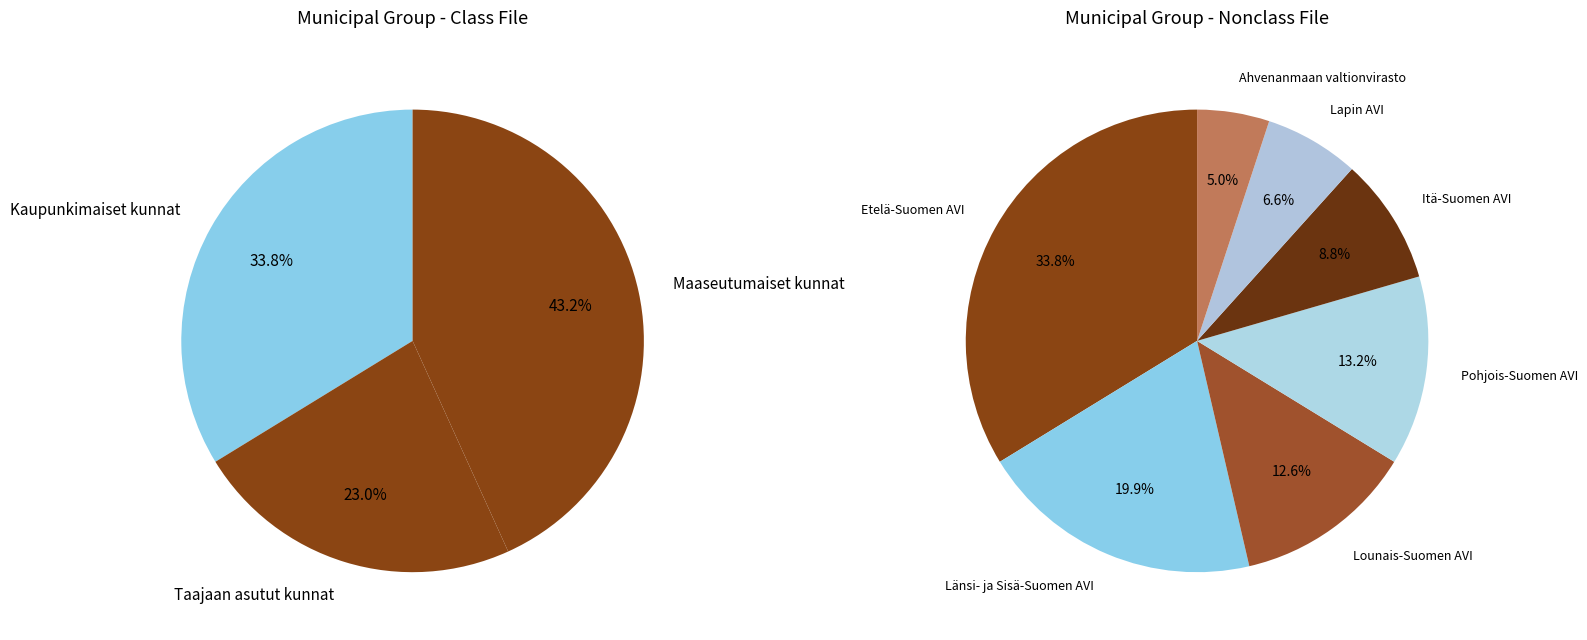

Which category has the biggest portion of the pie?

Etelä-Suomen AVI